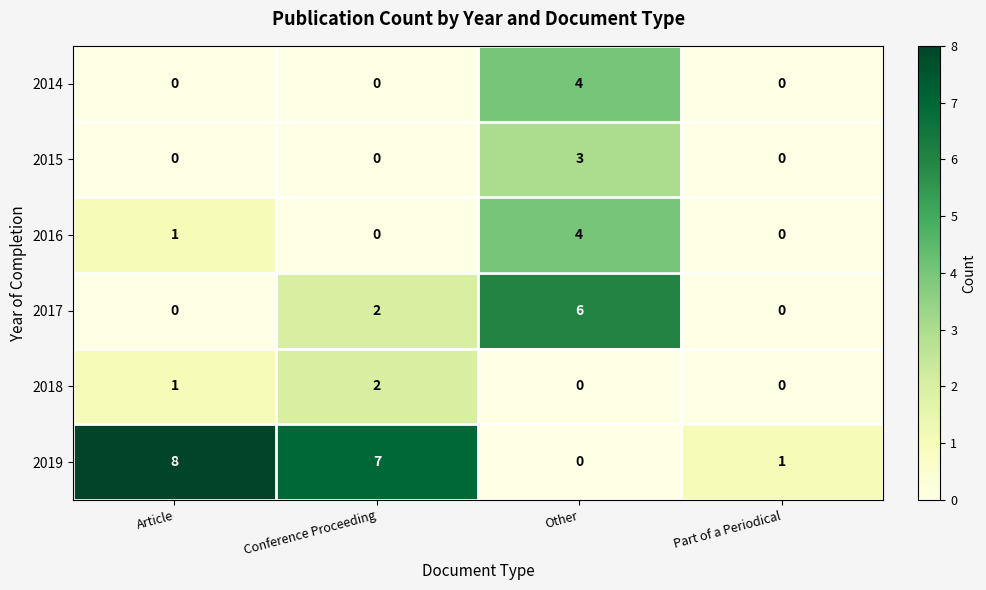

What is the highest value of the 2017 series?

6